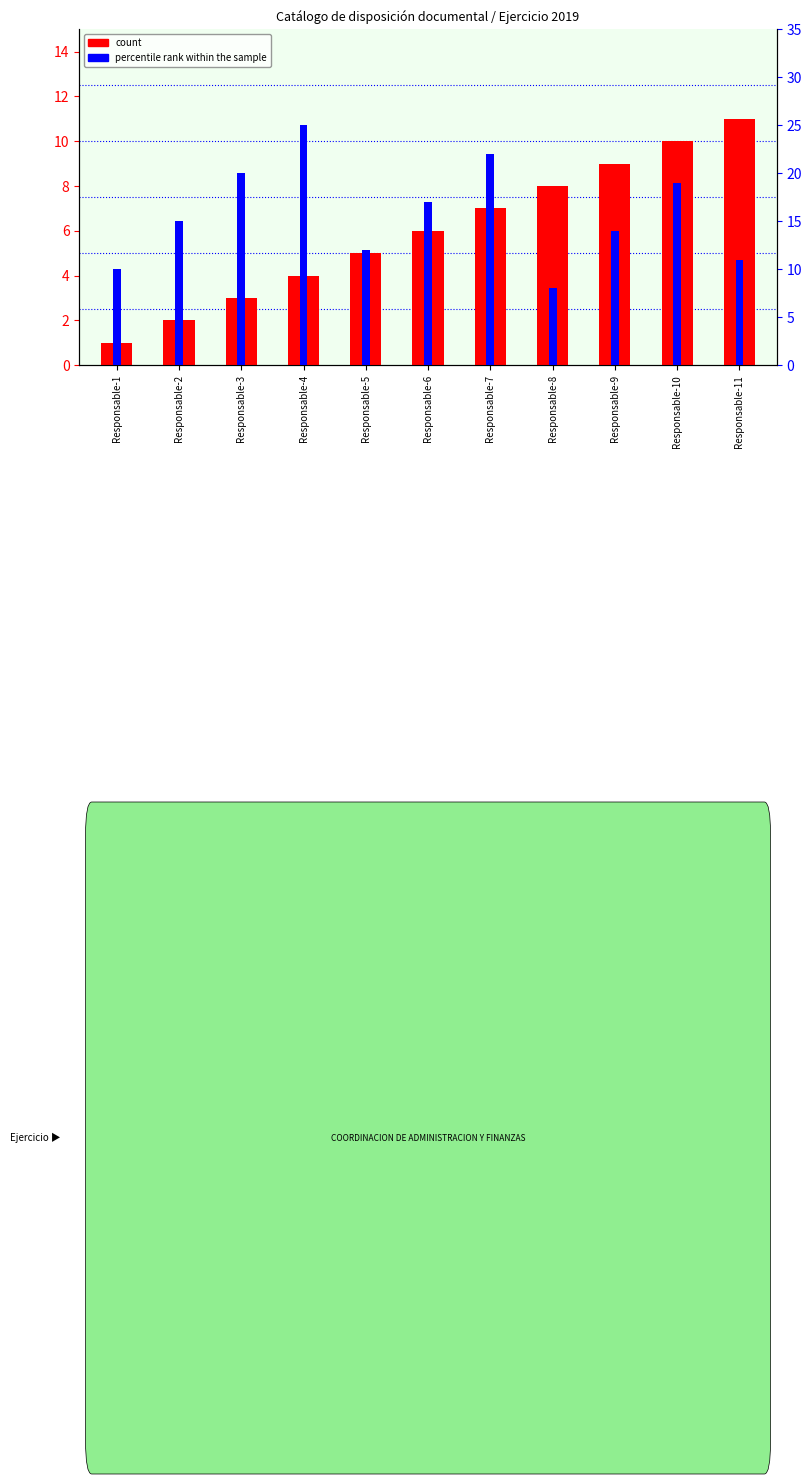

Which series has the largest total across all categories?

percentile rank within the sample